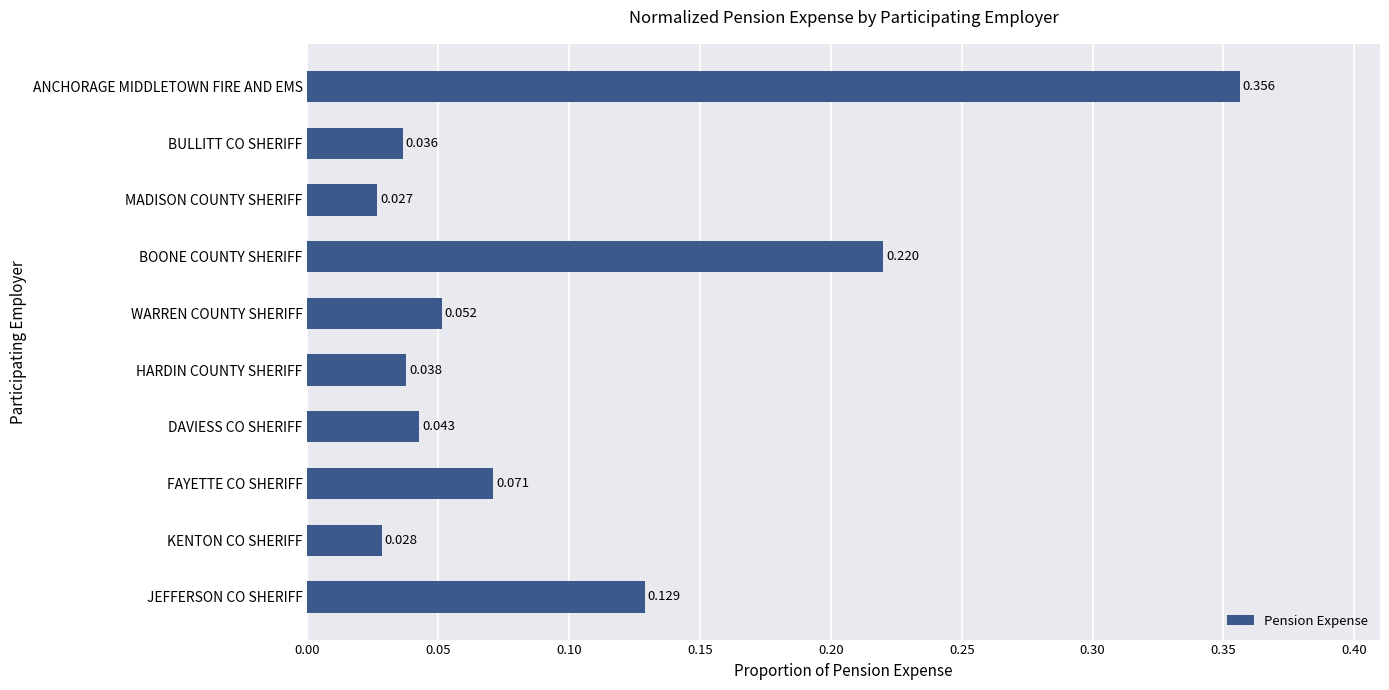

How many bars are there in total?

10